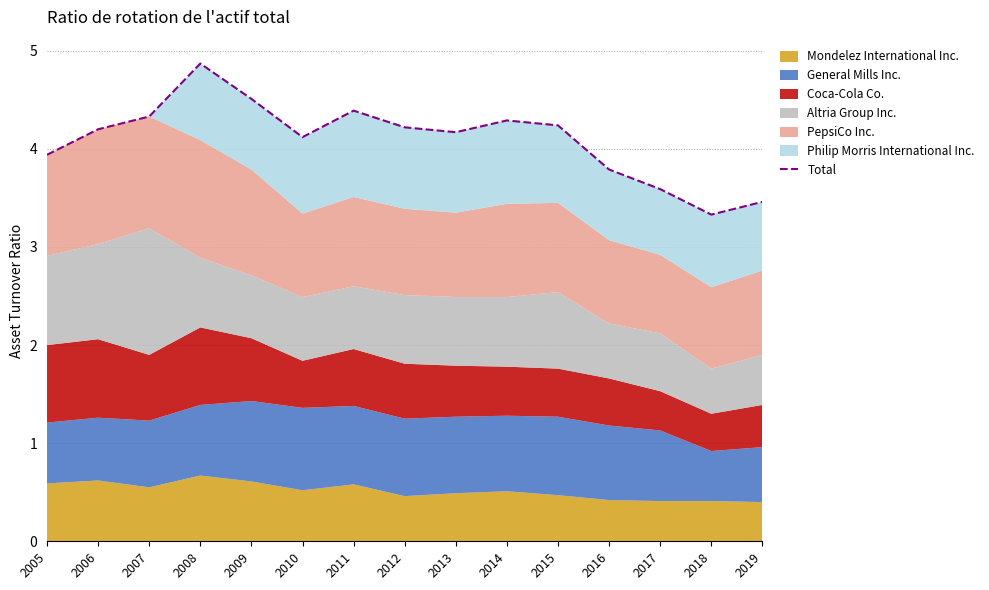

What value does the data have at 2011?

4.4